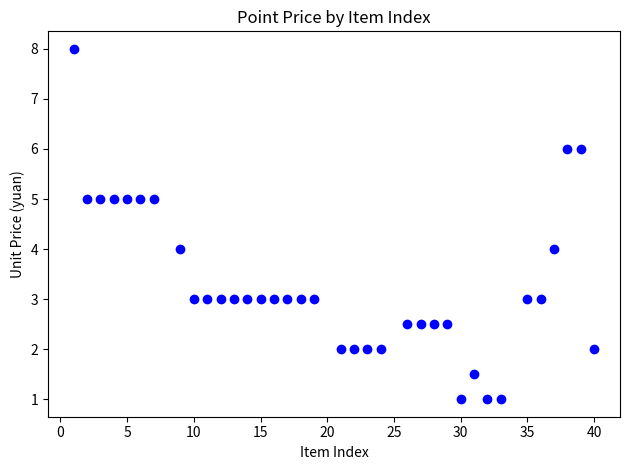

What is the range of Y values (max minus min)?

7.0